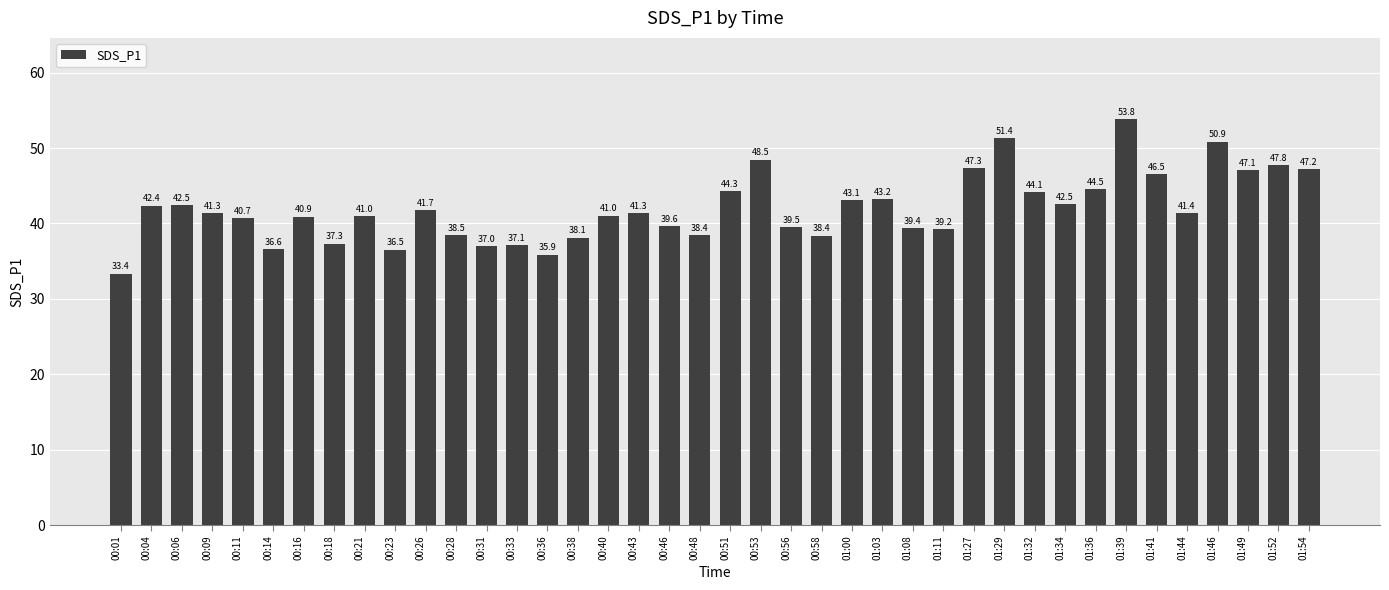

What is the sum of the values at 00:11 and 00:51?

85.0